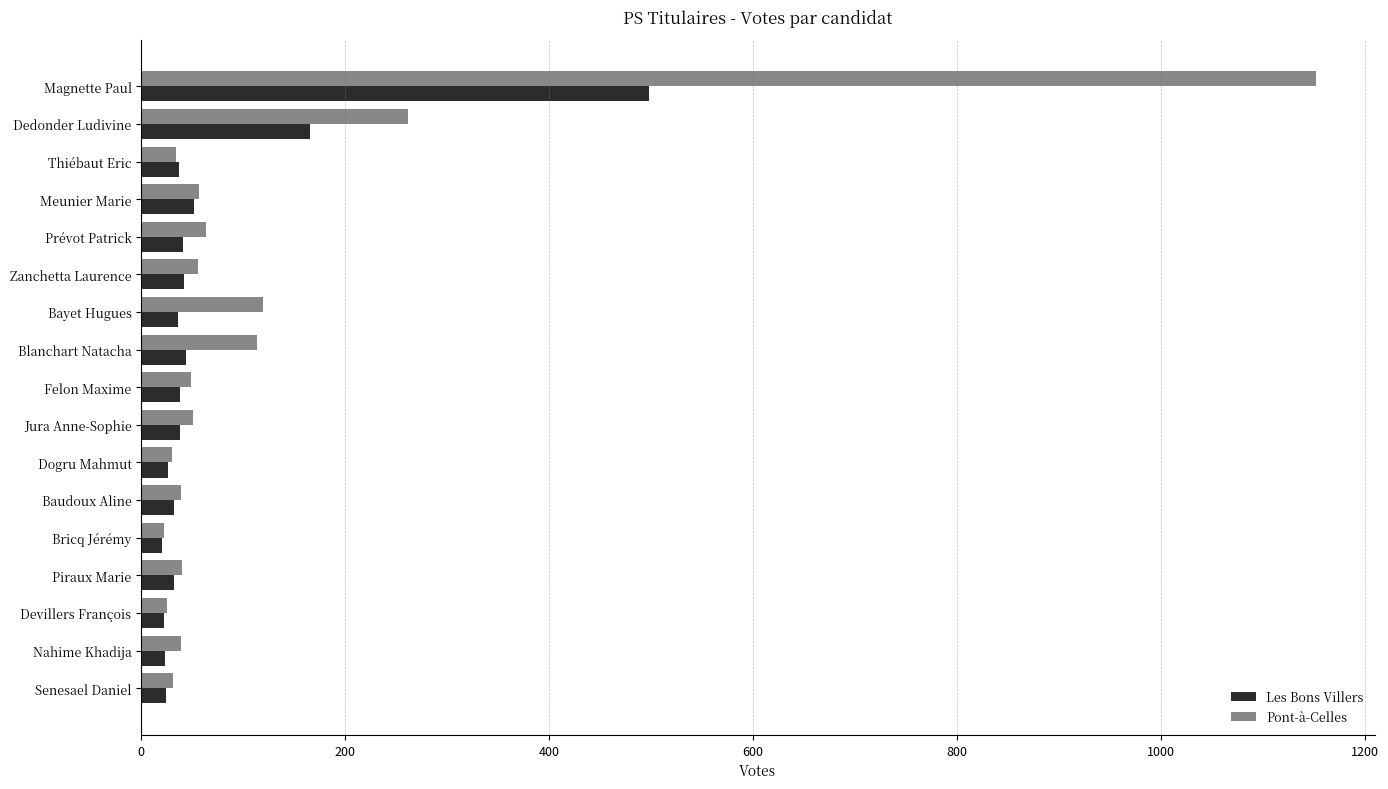

At which label is Pont-à-Celles closest to 587?

Dedonder Ludivine